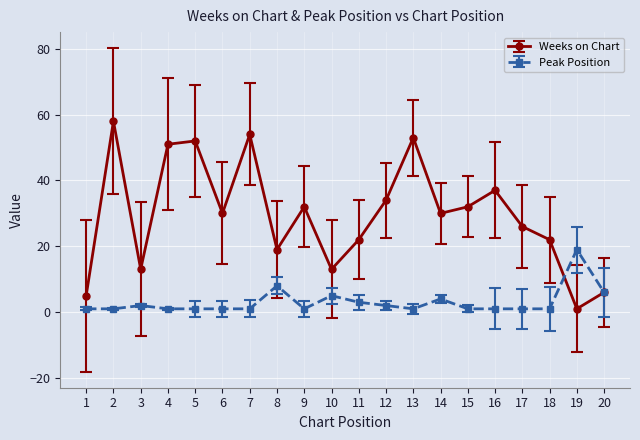

What is the difference between the Weeks on Chart values at 3 and 12?

21